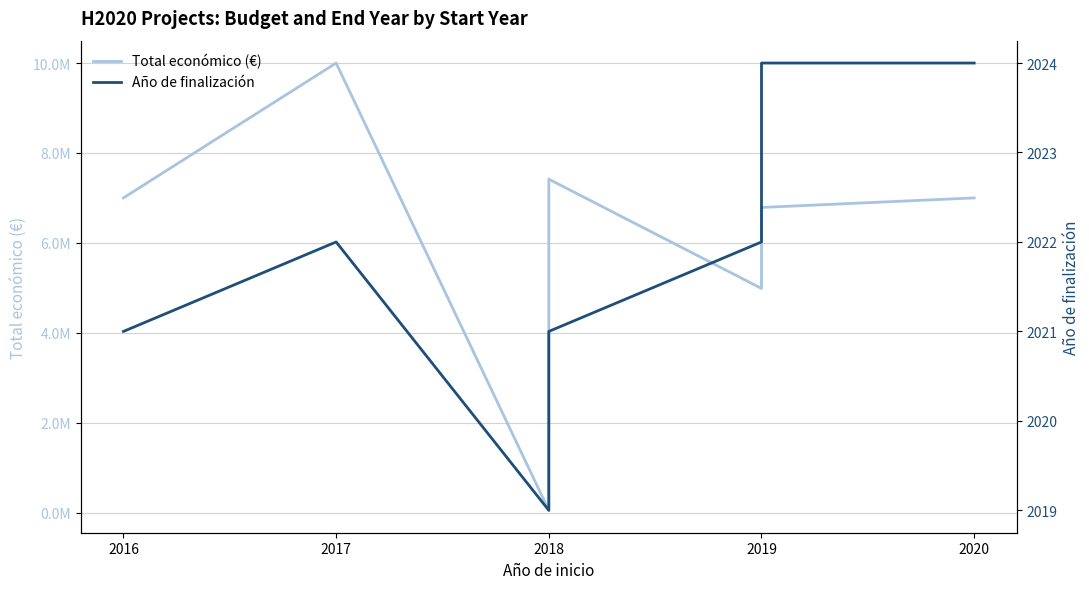

Where is the first local maximum for Total económico (€)?

2017